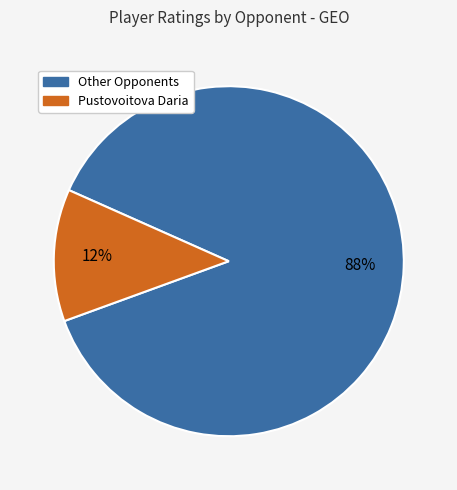

To the nearest percent, what is the difference between the largest and smallest slice percentages?

76%